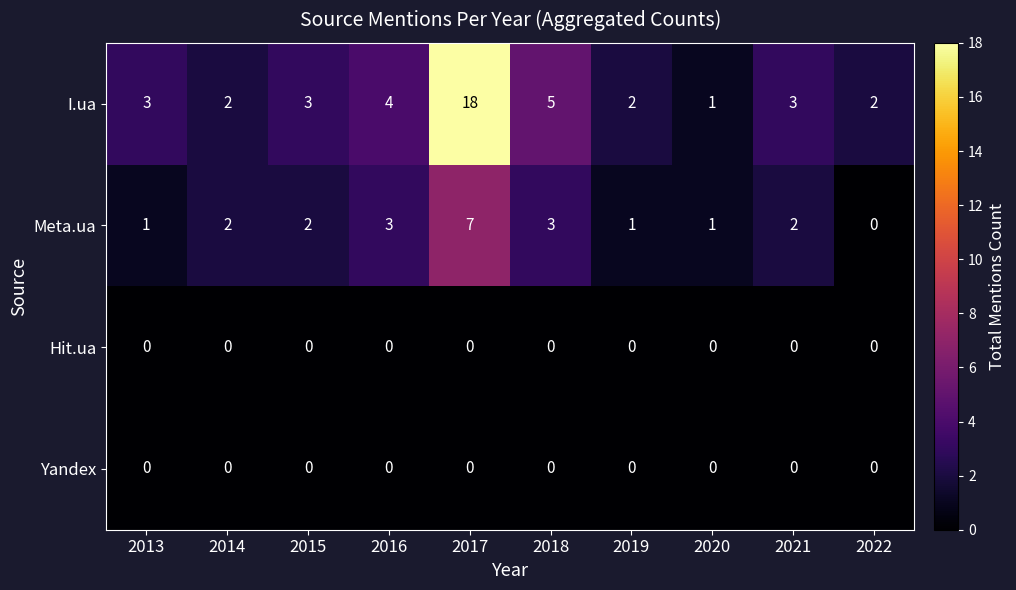

Which series has the largest range (max minus min)?

I.ua